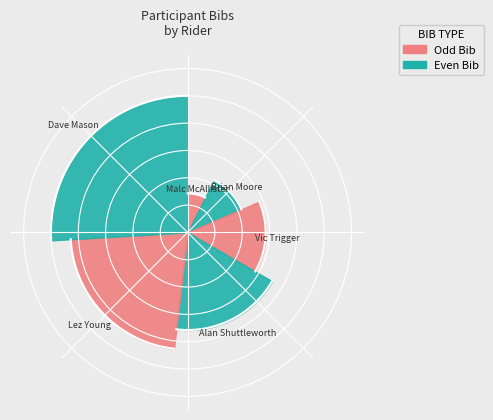

Is Malc McAllister the majority of the pie?

No